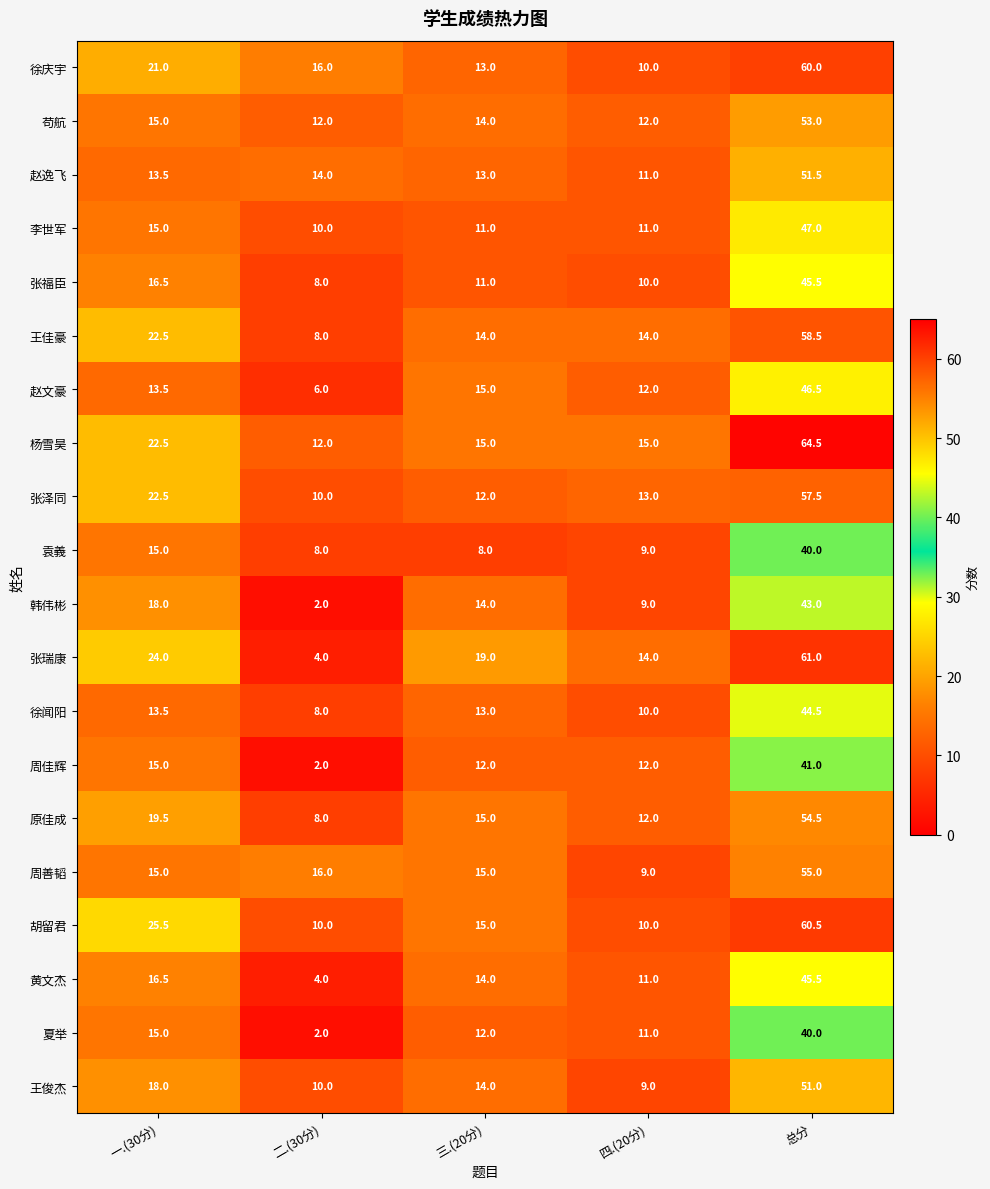

What is the smallest value displayed?

2.0